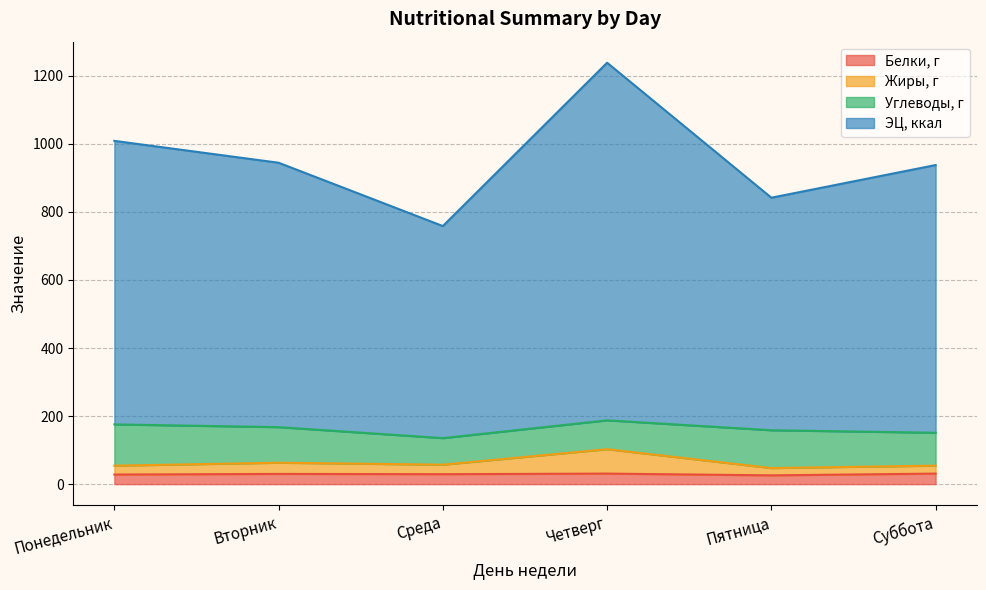

At which category is the sum across all series the highest?

Четверг